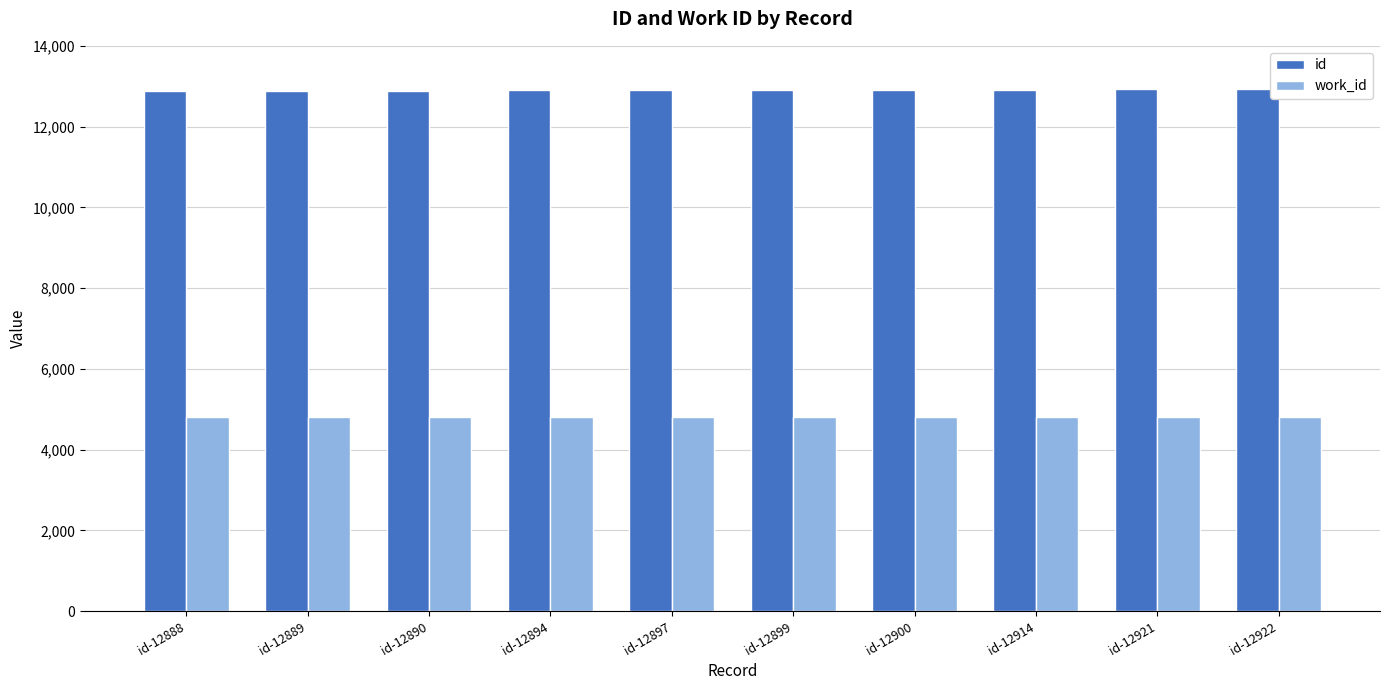

What is the value of the work_id bar at the 9th from the left?

4812